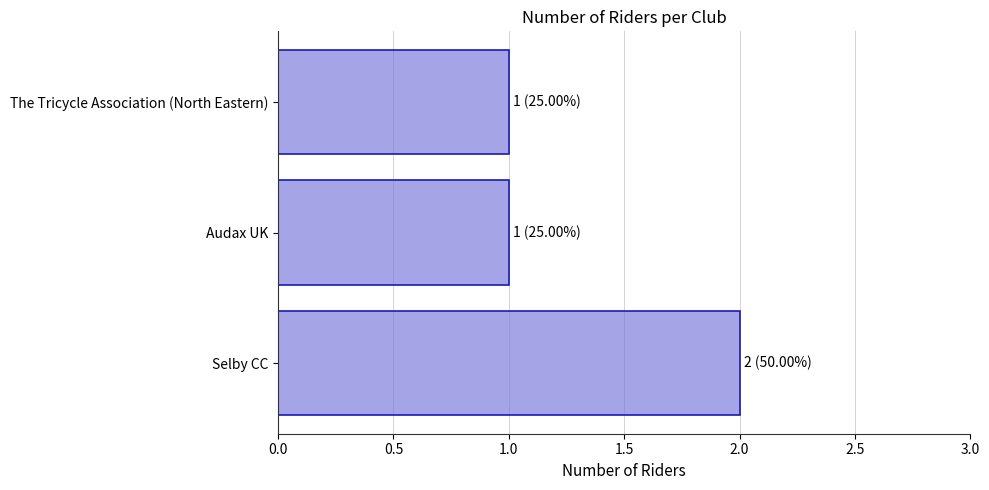

Approximately how many times larger is the value at Selby CC compared to The Tricycle Association (North Eastern)?

2.0